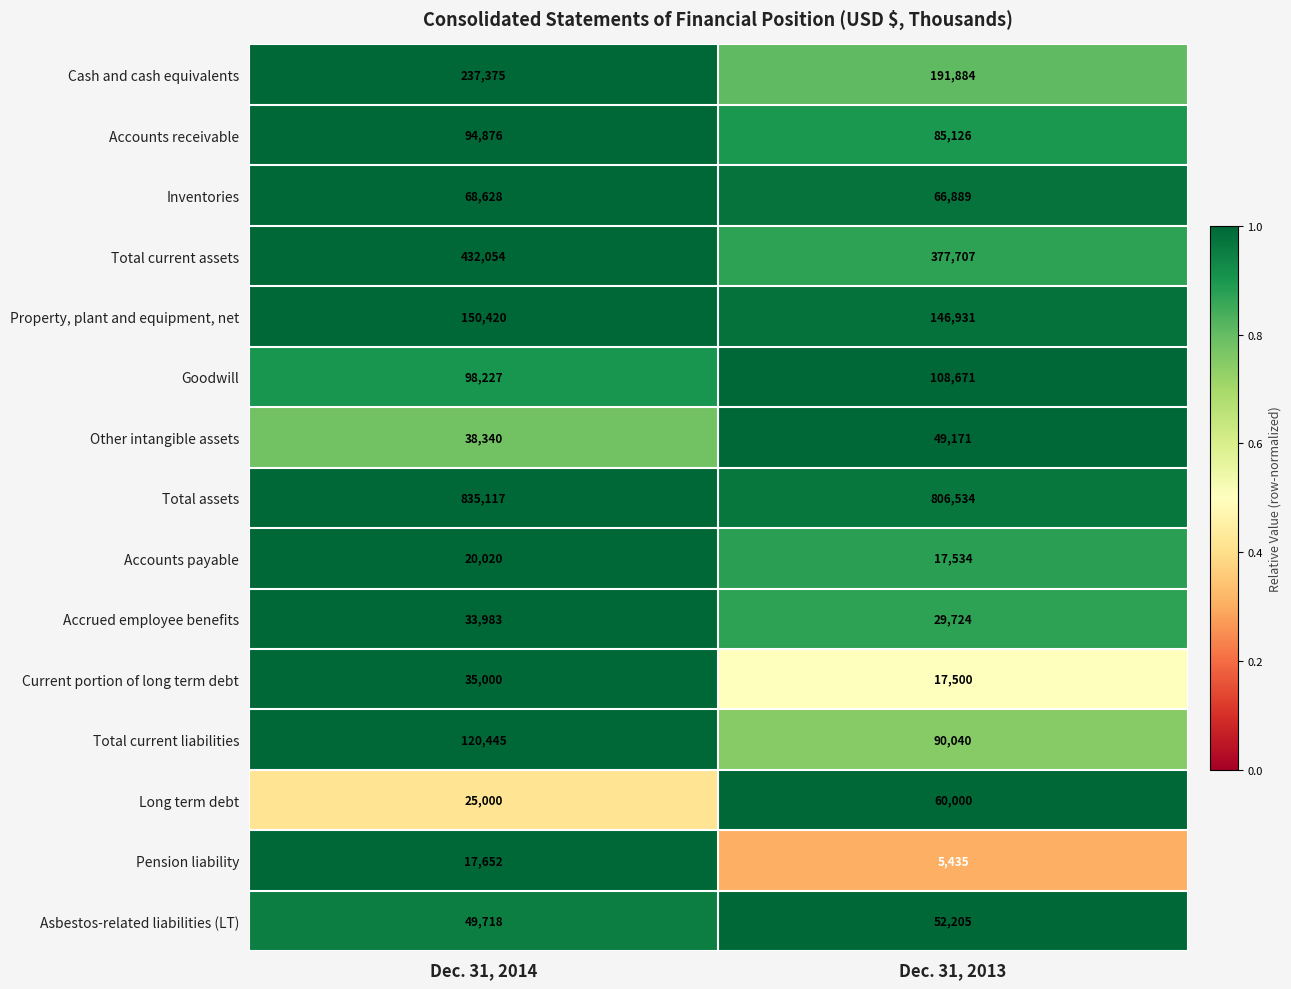

Between Dec. 31, 2014 and Dec. 31, 2013, which series saw the biggest shift?

Total current assets